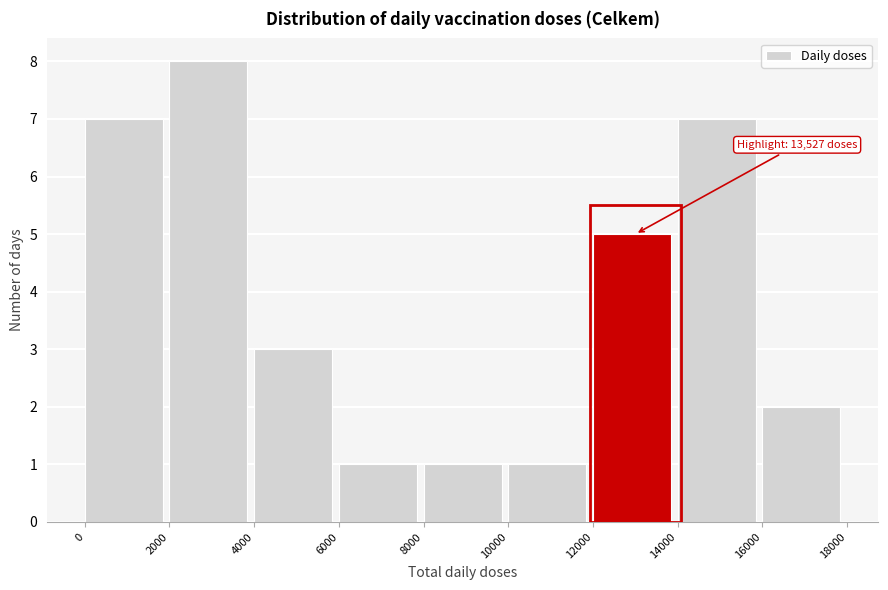

Over which range of the x-axis is the bar tallest?

2000 to 4000